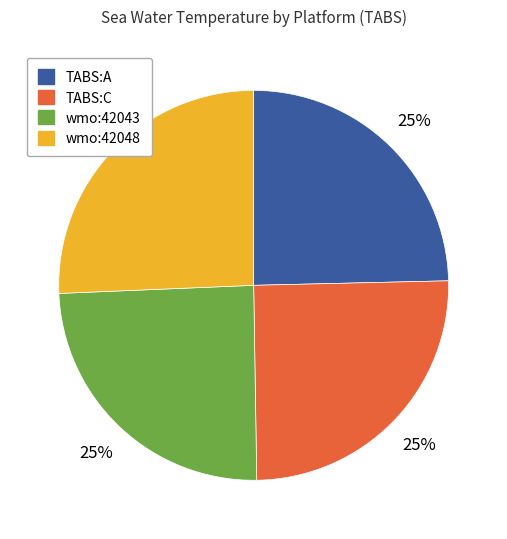

How many segments does this pie chart have?

4